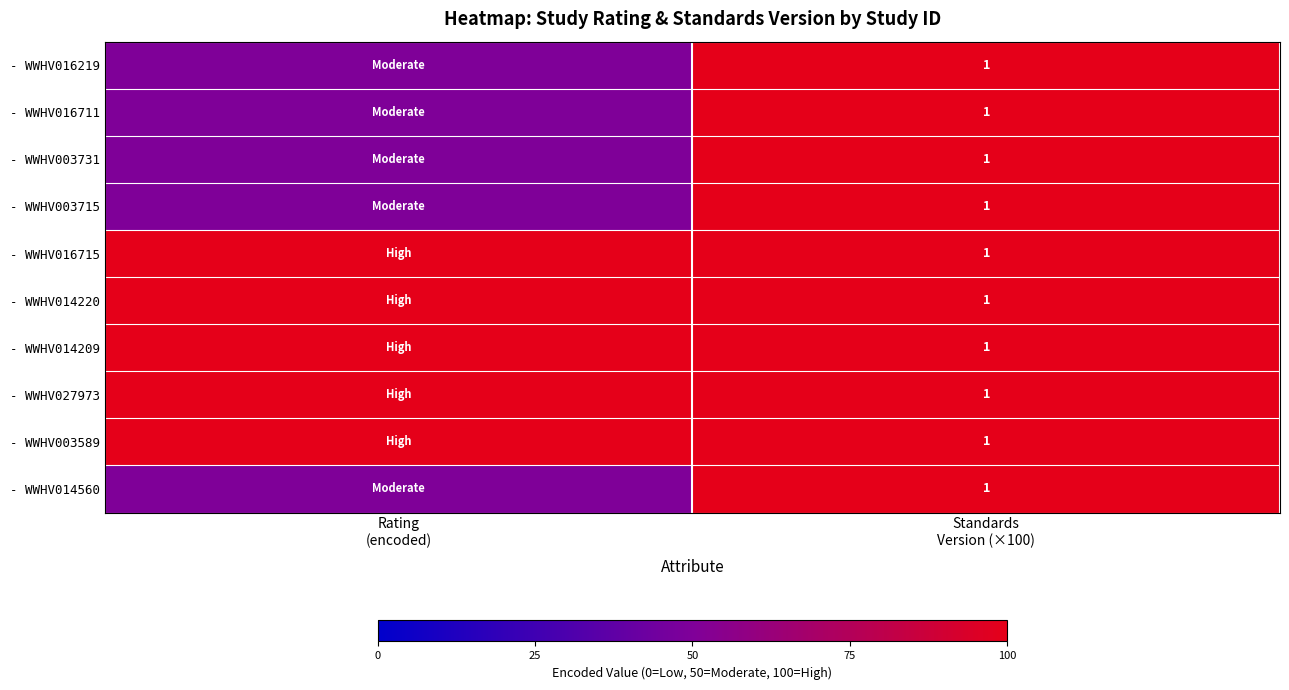

How many data points does each series have?

2